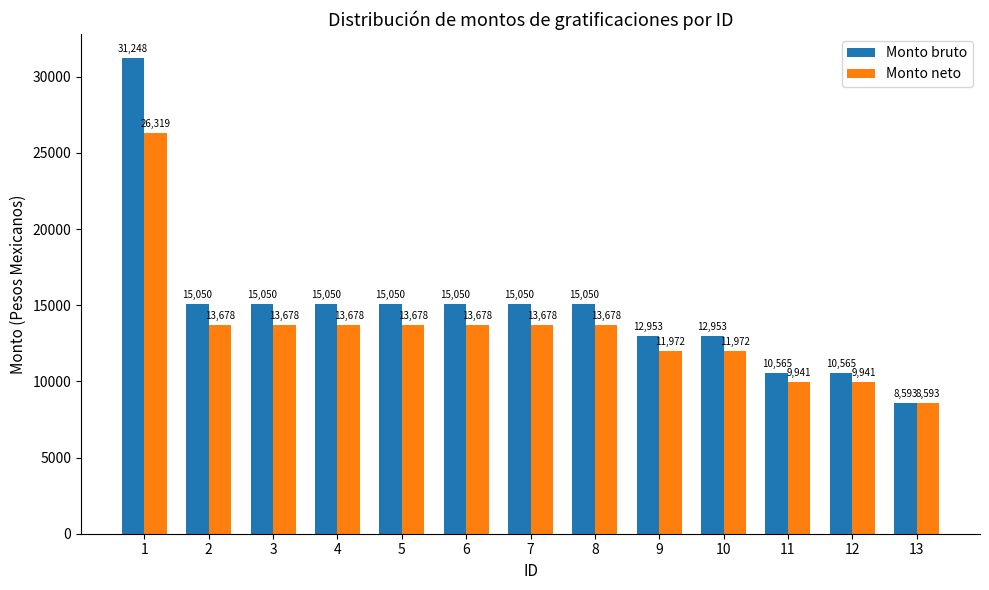

What is the spread (max minus min) of values at 12?

624.1